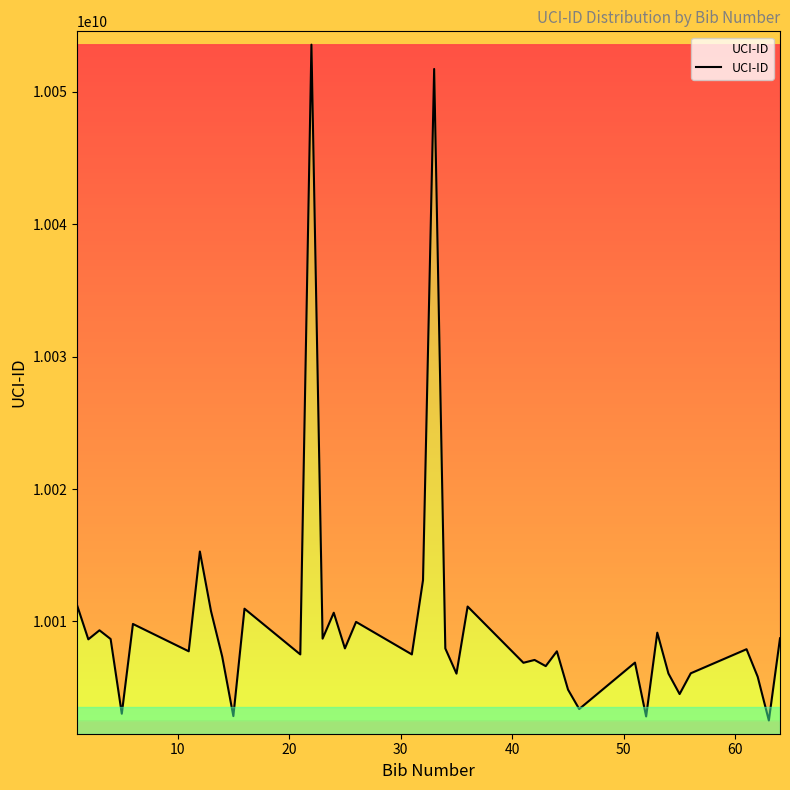

What is the maximum value shown in the chart?

10053551660